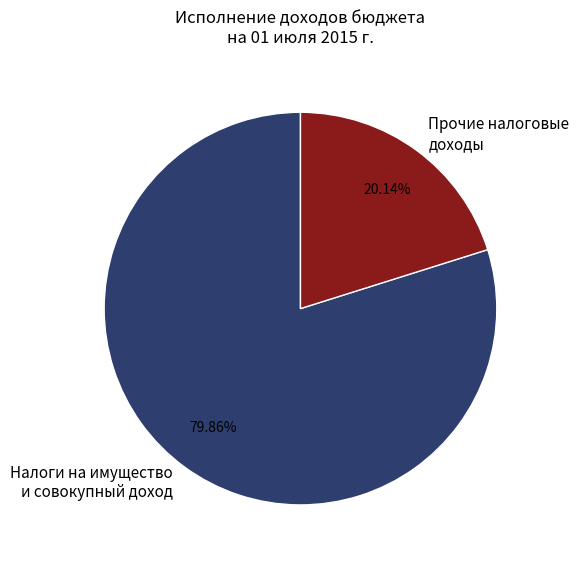

Does Прочие налоговые доходы account for over 50% of the chart?

No